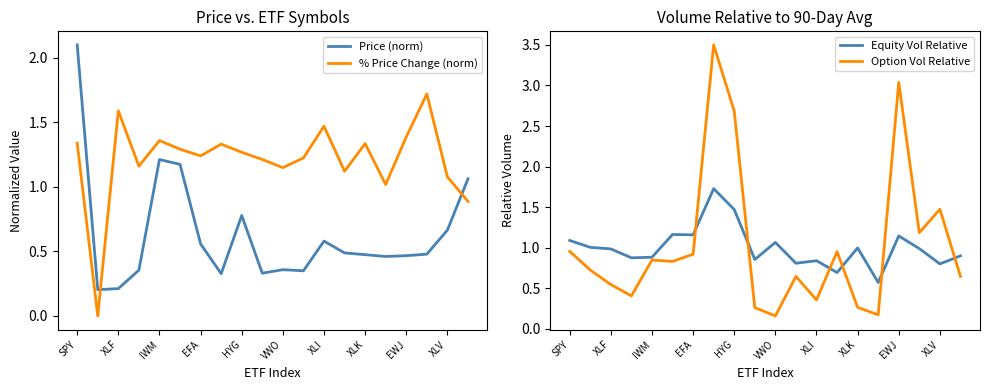

True or false: Price (norm) and % Price Change (norm) cross at least once.

True